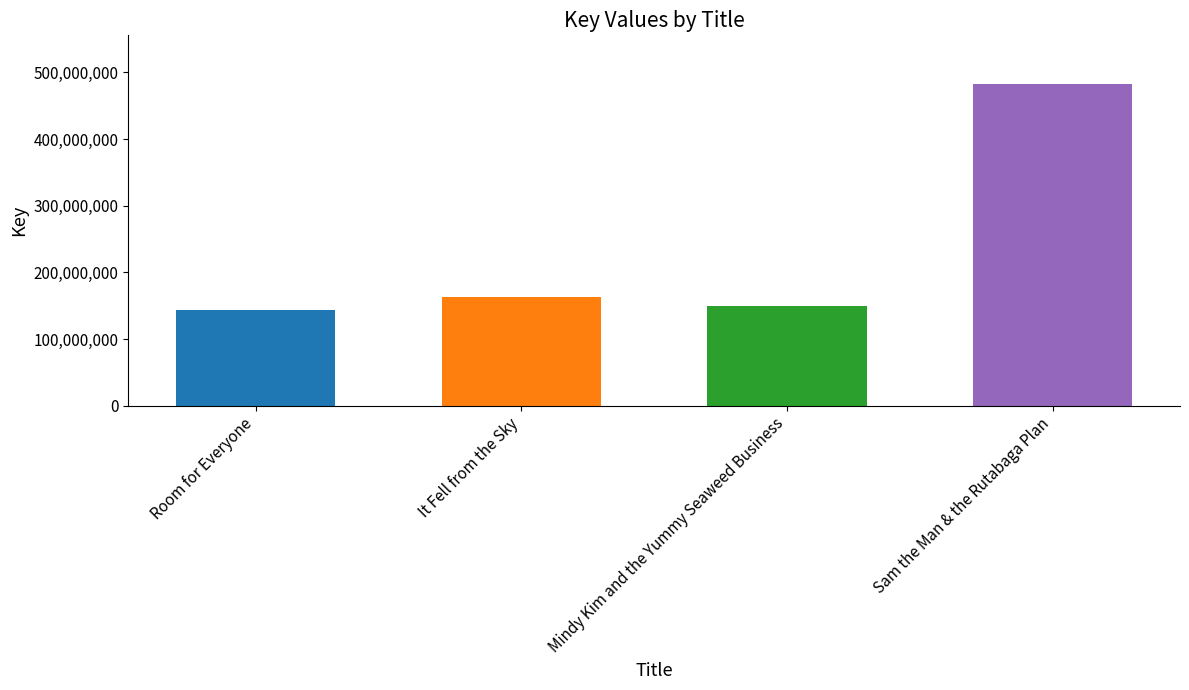

True or false: the data shows 483162992 at Sam the Man & the Rutabaga Plan.

True